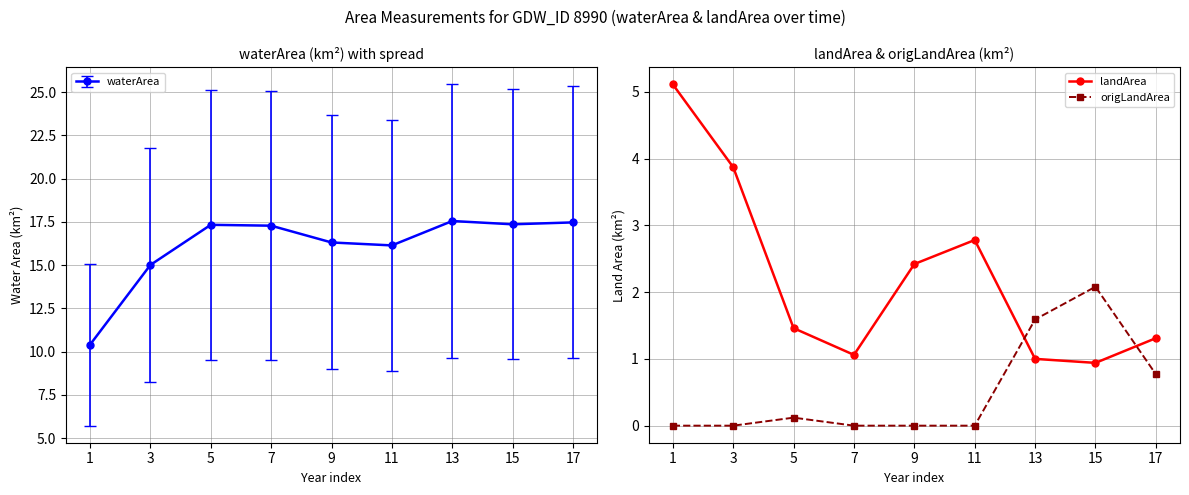

What is the spread (max minus min) of values at 5?

1.3